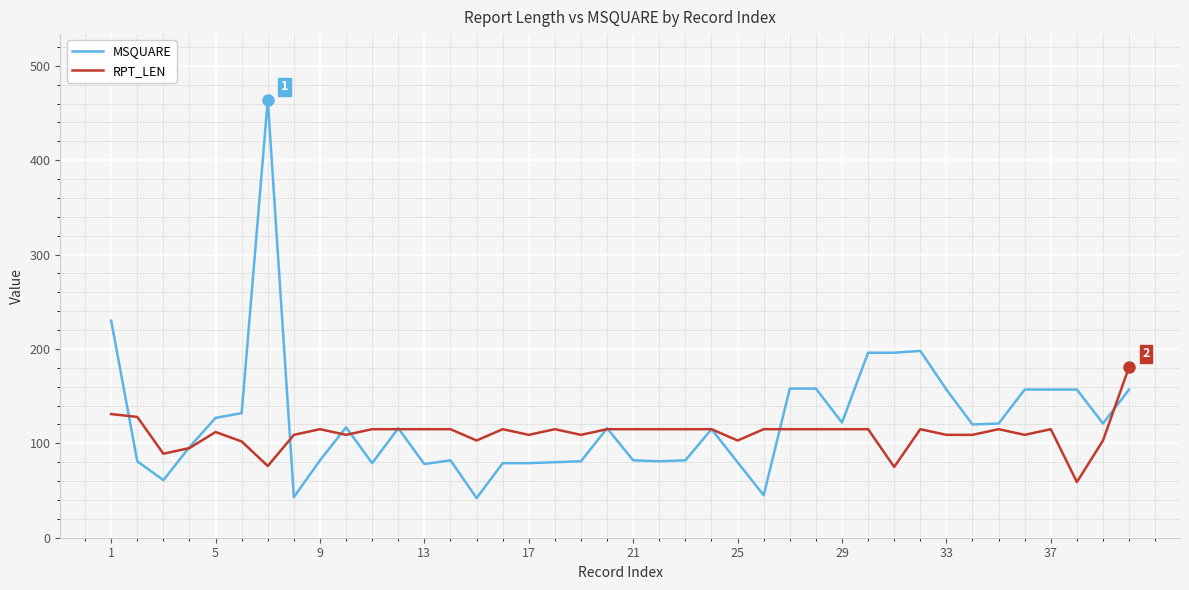

Does the chart display data point markers on the line(s)?

No